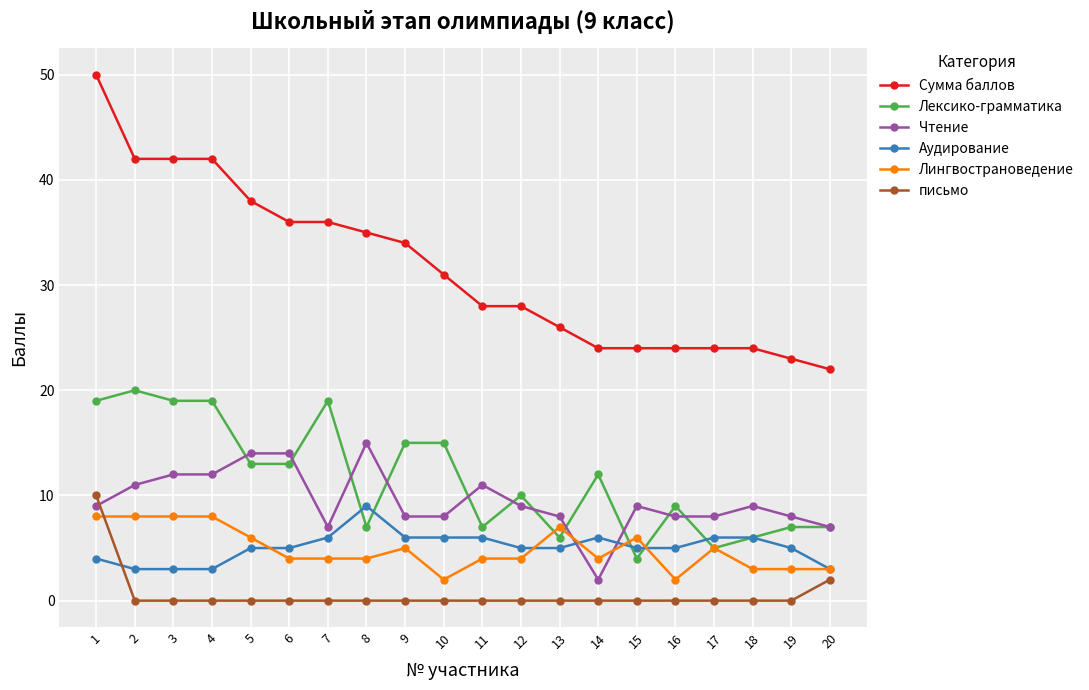

At 4, list the series in order from largest to smallest.

Сумма баллов, Лексико-грамматика, Чтение, Лингвострановедение, Аудирование, письмо